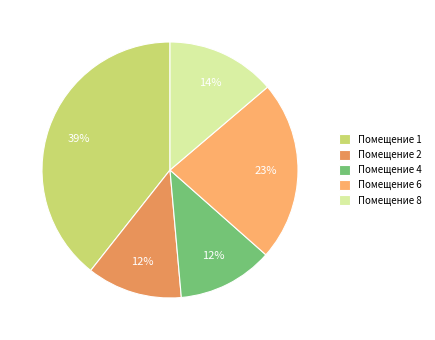

How many slices are in this pie chart?

5